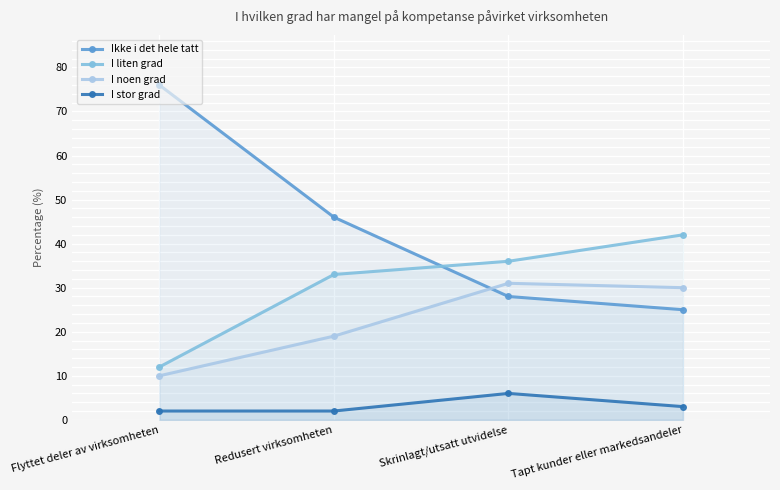

Is it true that I stor grad equals 2 at Flyttet deler av virksomheten?

True